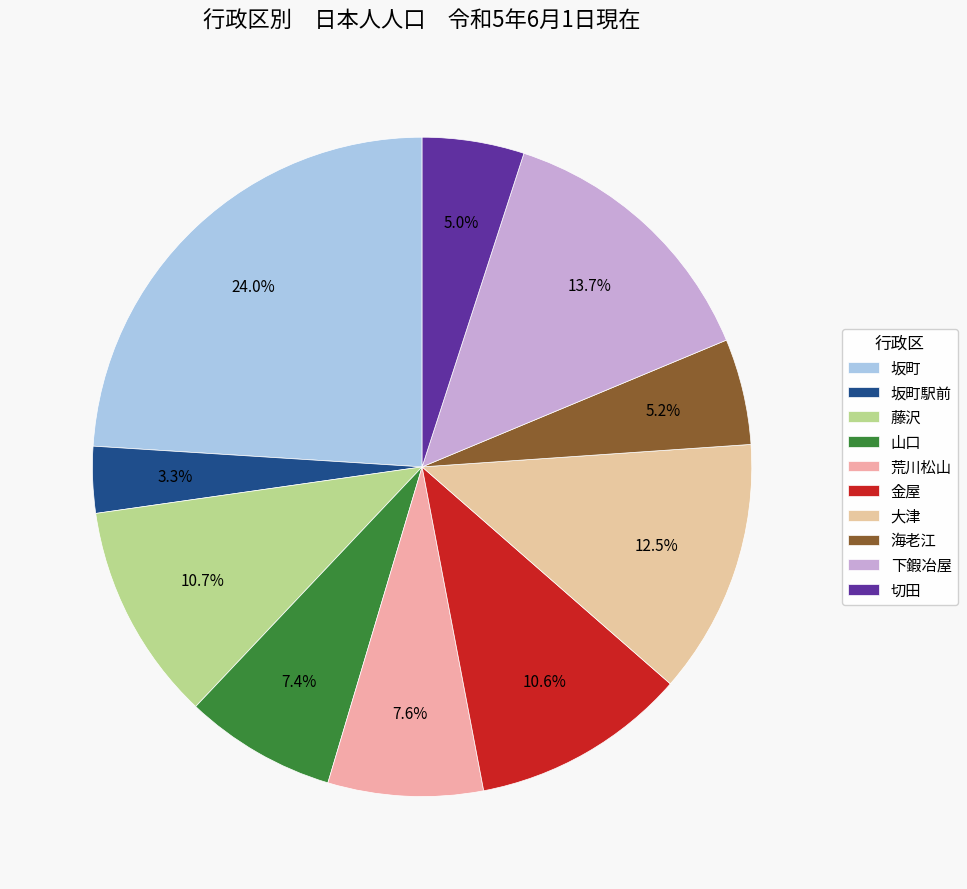

Which has a higher value, 坂町駅前 or 下鍜冶屋?

下鍜冶屋